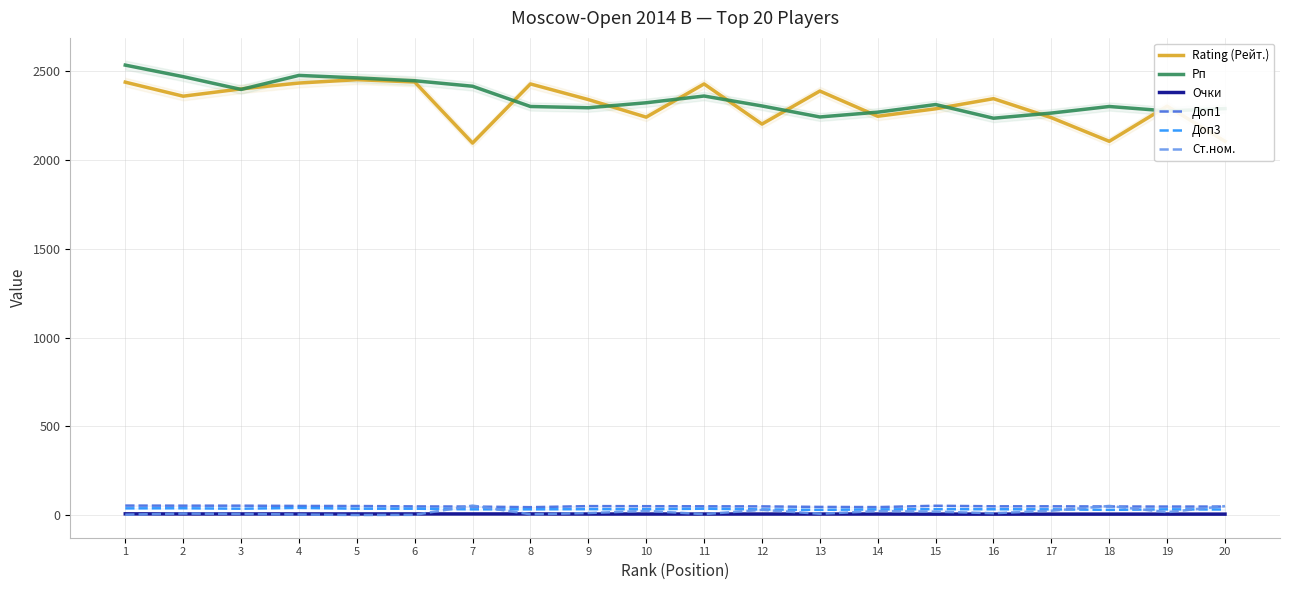

What is the value of the Rating (Рейт.) point at the 13th from the left?

2388.0